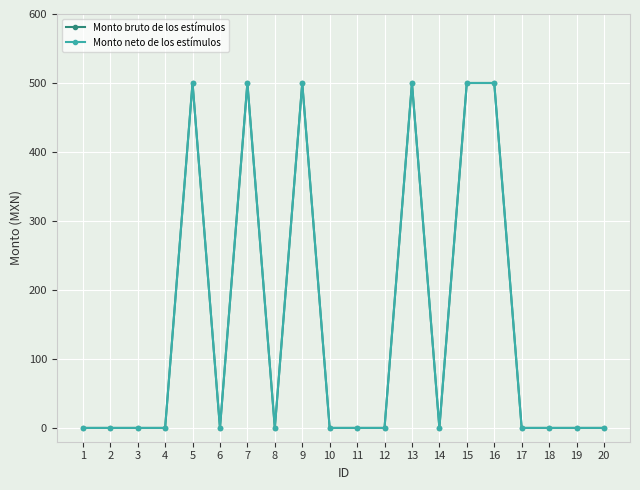

Which has a higher value, 1 or 3?

1